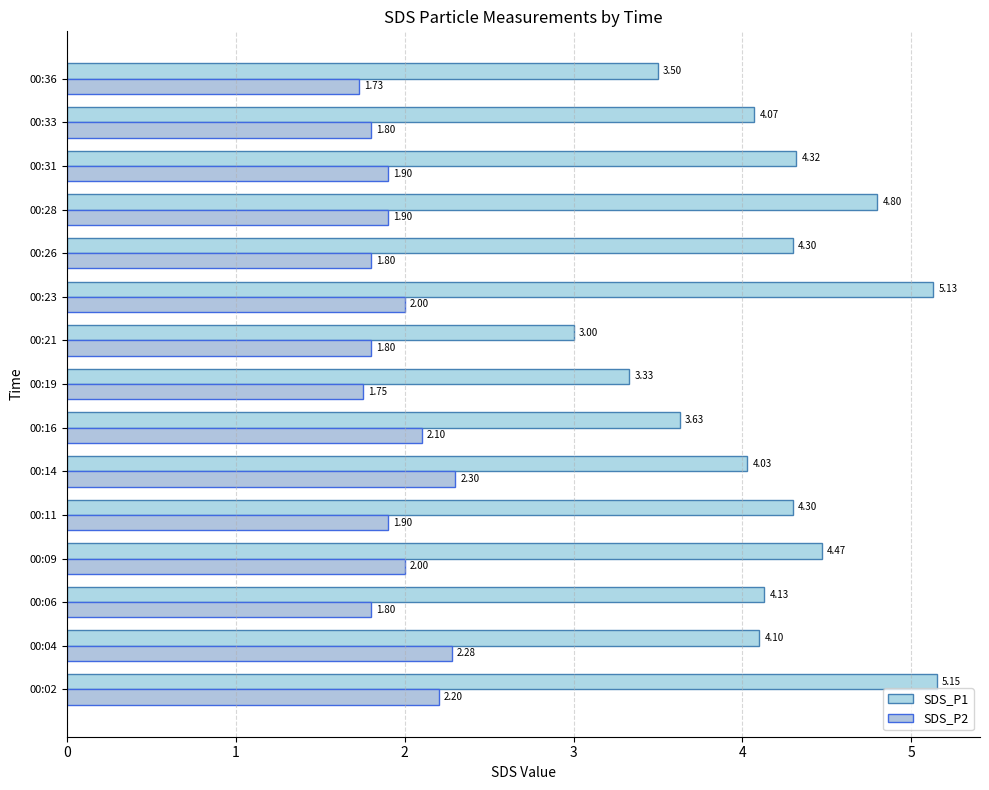

List the series in order of their peak value, lowest first.

SDS_P2, SDS_P1